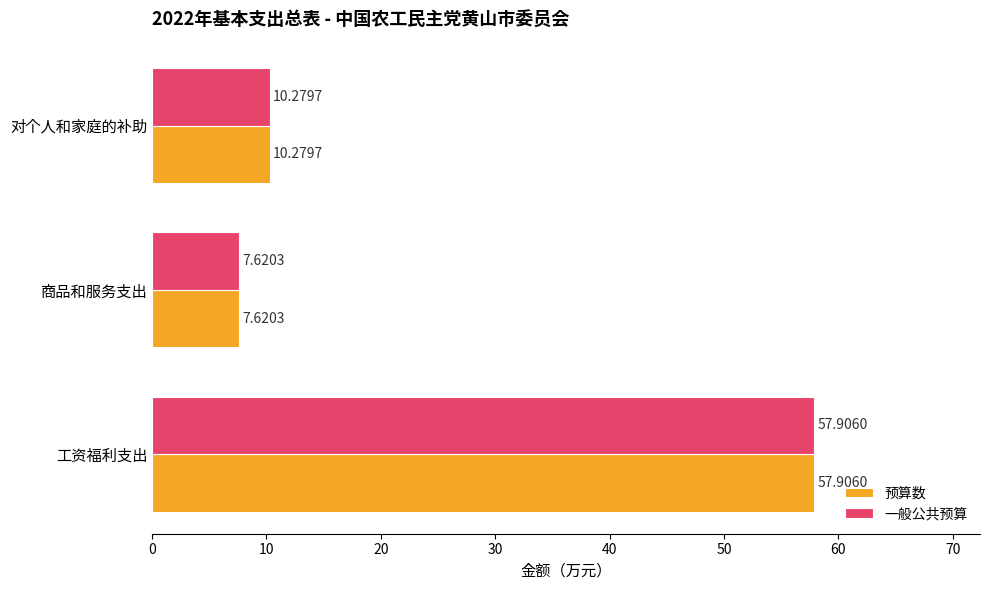

What is the difference between the second highest and minimum values in the 一般公共预算 series?

2.7